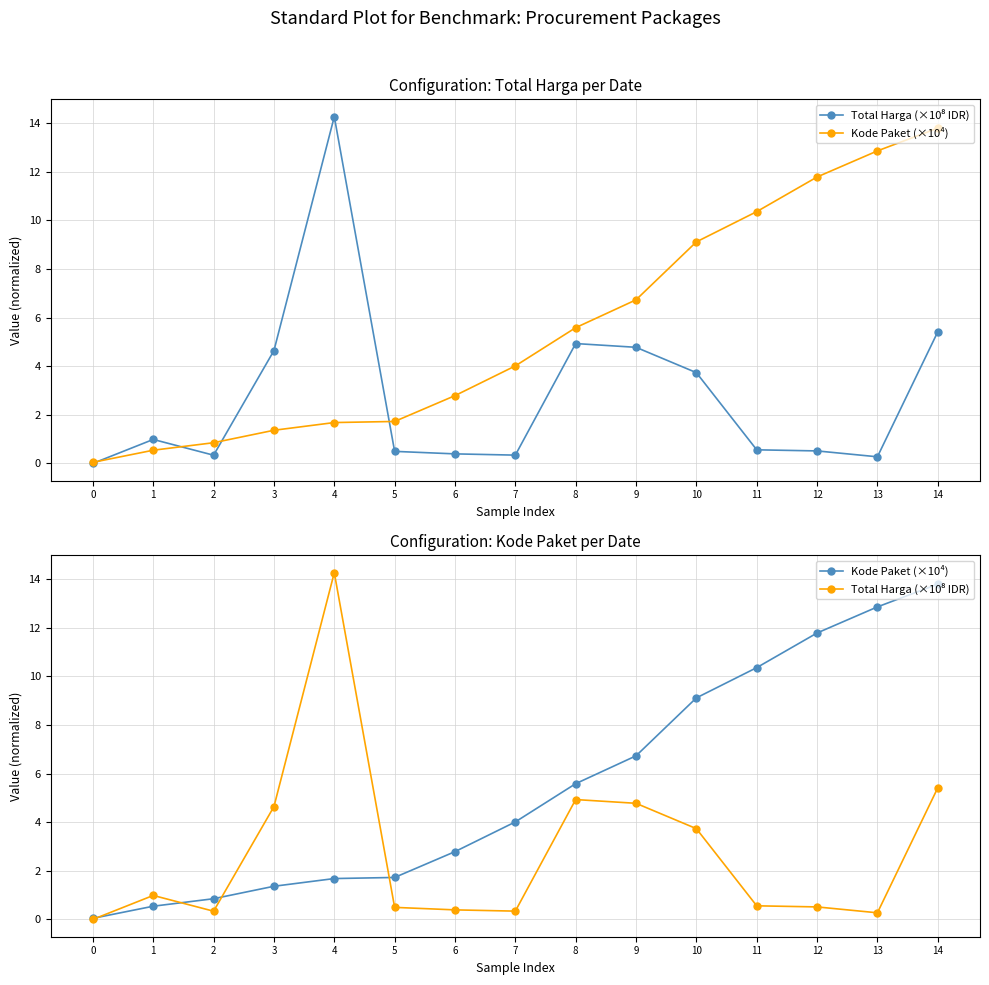

Reading left to right, transcribe all the data shown in this chart.

Total Harga (×10⁸ IDR): 0.0	1.0	0.3	4.6	14.3	0.5	0.4	0.3	4.9	4.8	3.7	0.6	0.5	0.3	5.4
Kode Paket (×10⁴): 0.0	0.5	0.9	1.4	1.7	1.7	2.8	4.0	5.6	6.7	9.1	10.4	11.8	12.9	13.8